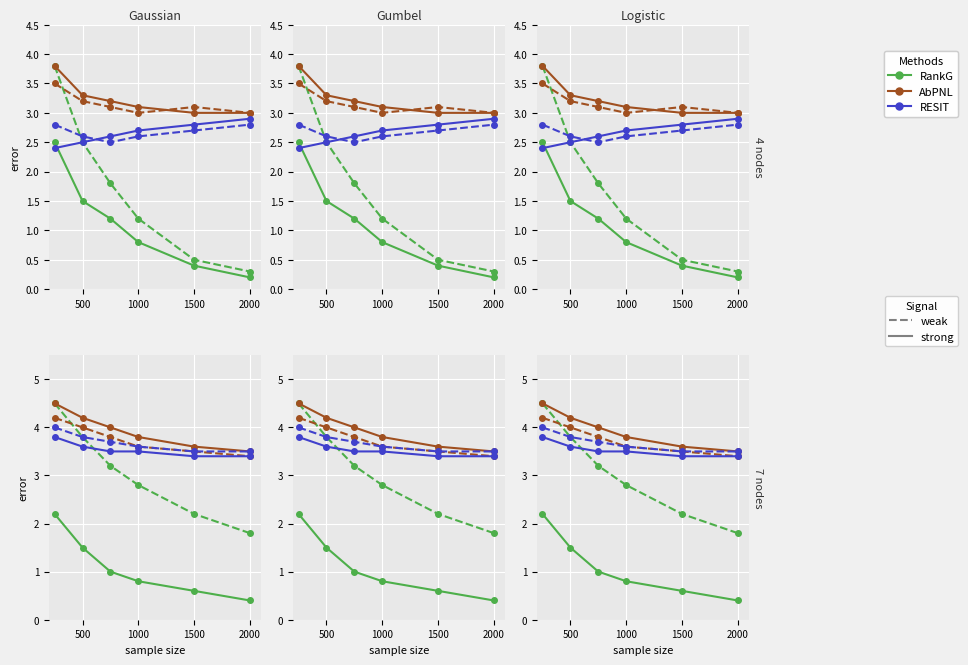

Which has a higher value, 1000 or 1500?

1000